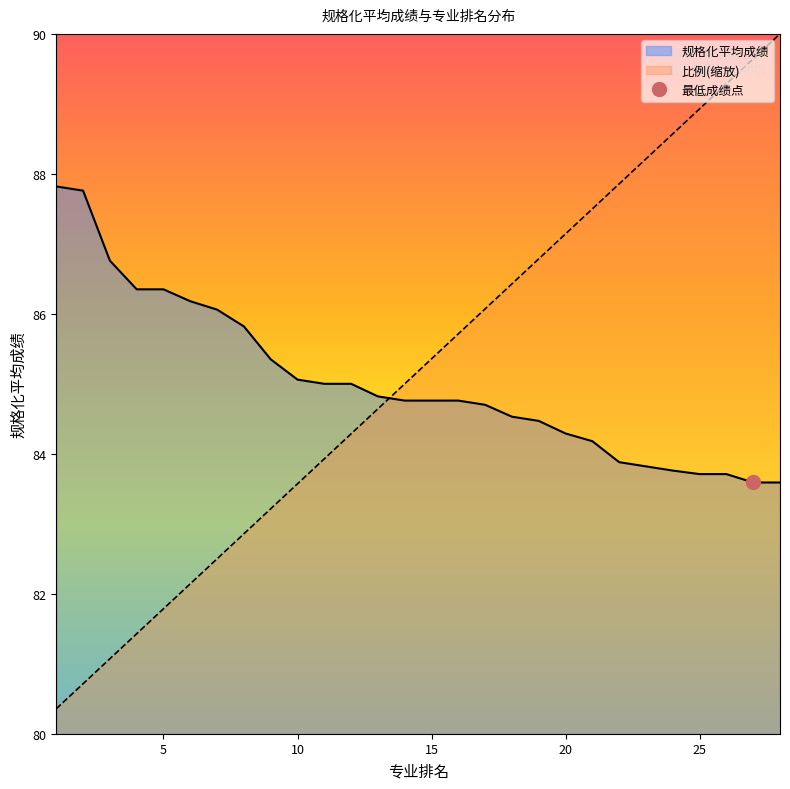

The 规格化平均成绩 series shows 141.2 at 15. True or false?

False